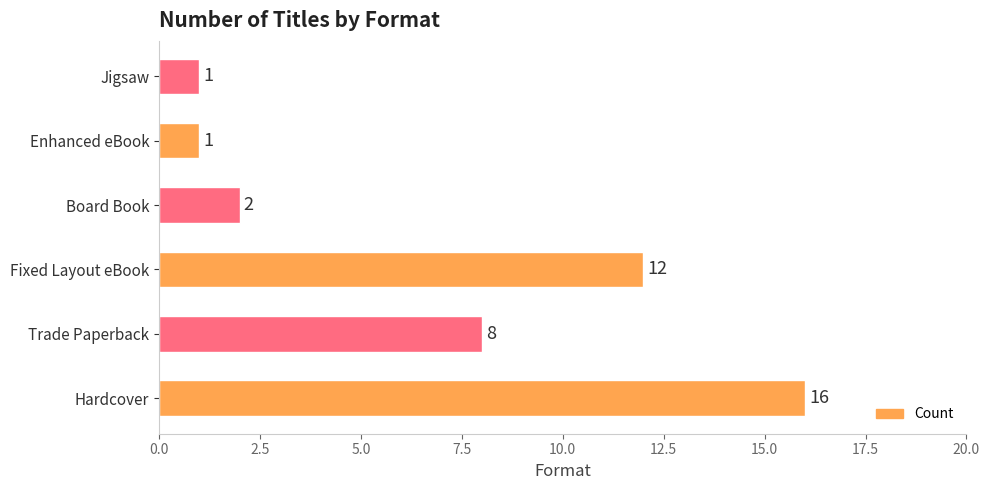

Does the chart contain stacked bars?

No